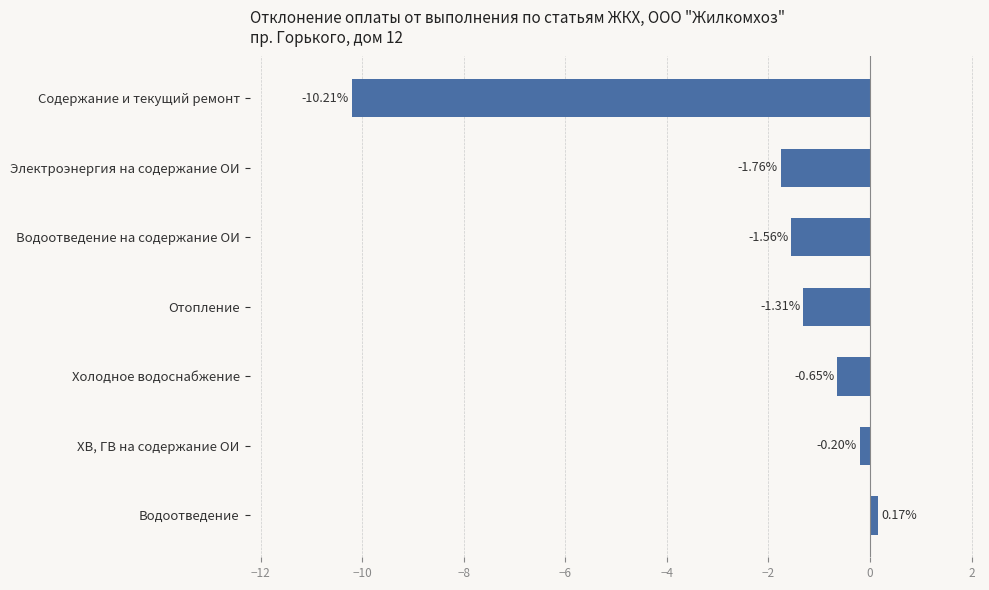

What is the sum of the values at Электроэнергия на содержание ОИ and ХВ, ГВ на содержание ОИ?

-2.0